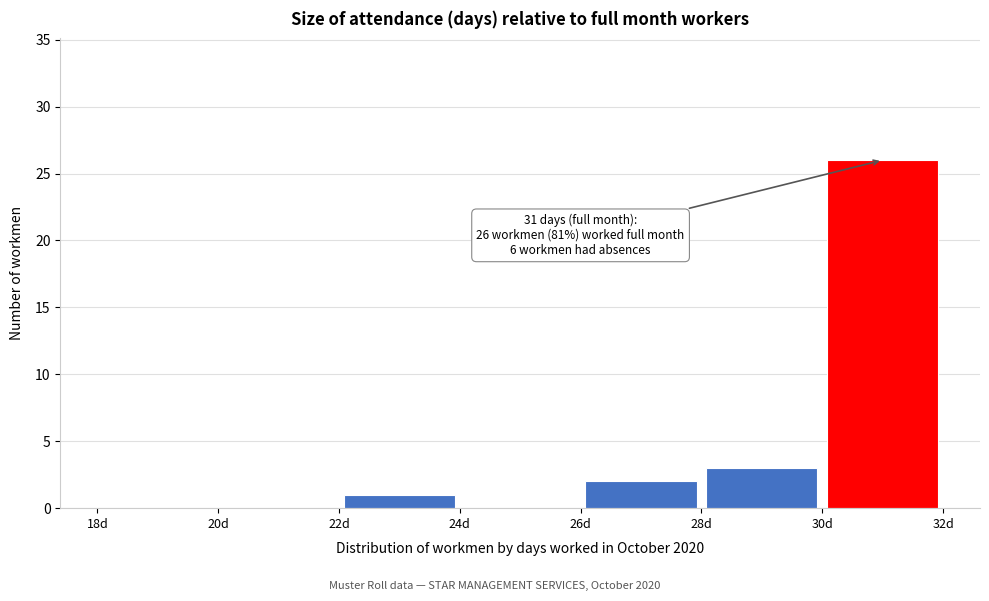

Which range on the x-axis has the tallest bar?

30 to 32